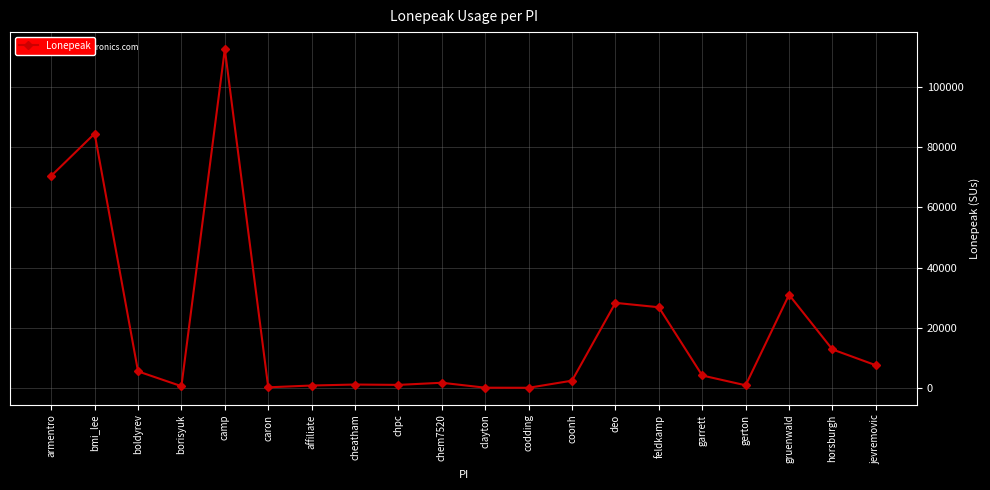

What is the difference between the second highest and minimum values?

84539.0